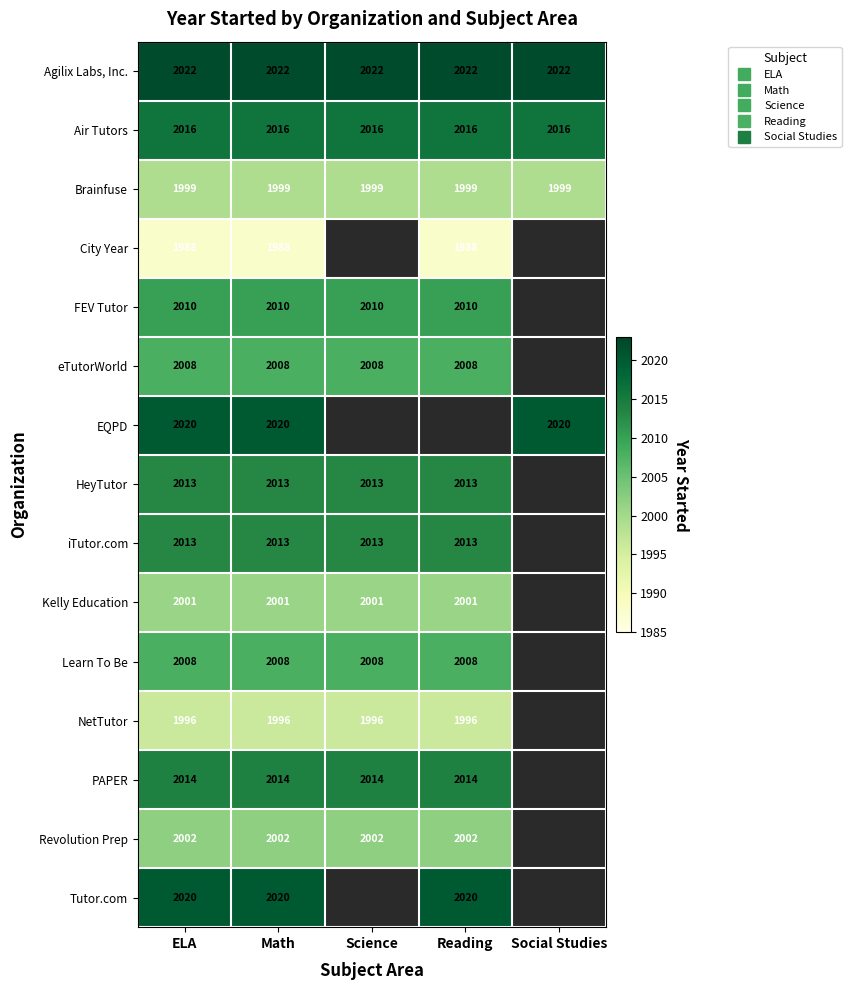

Count the number of categories in the chart.

5